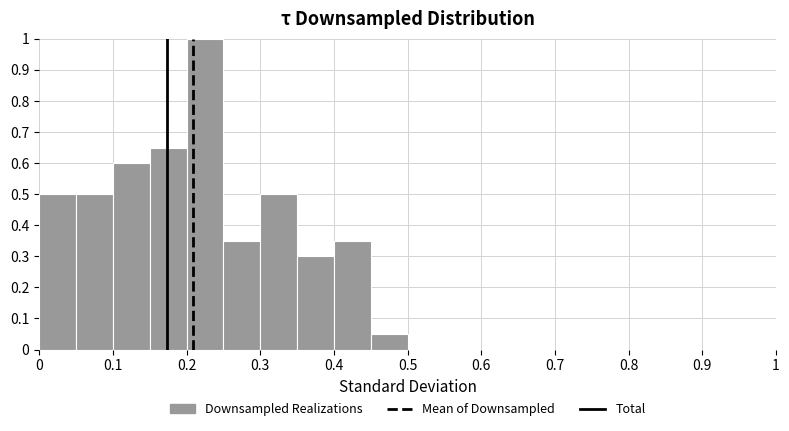

How tall is the bar that spans 0.40 to 0.45 on the x-axis? The values are not printed on the chart, so give them approximately, as read against the axis.

0.35